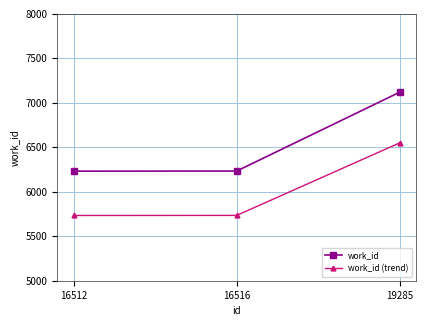

Which series has the largest range (max minus min)?

work_id